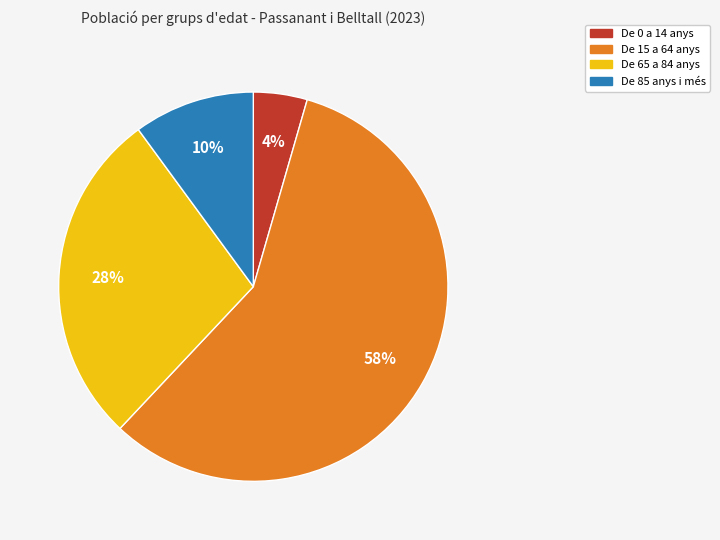

To the nearest percent, what is the average slice percentage?

25%